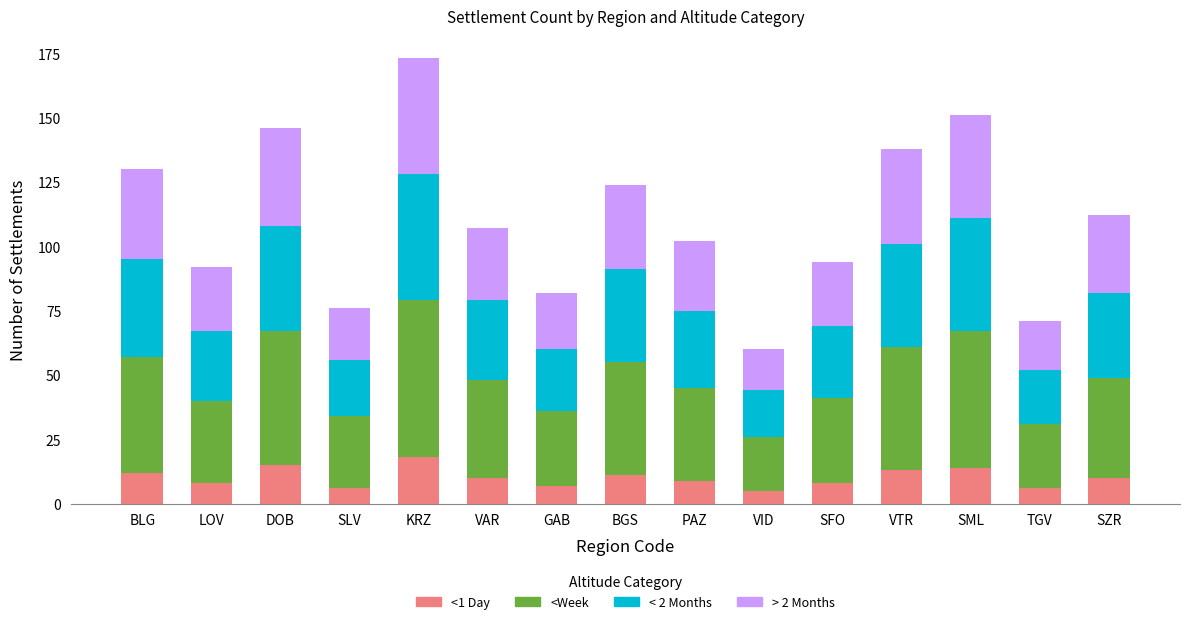

Does the chart contain any negative values?

No